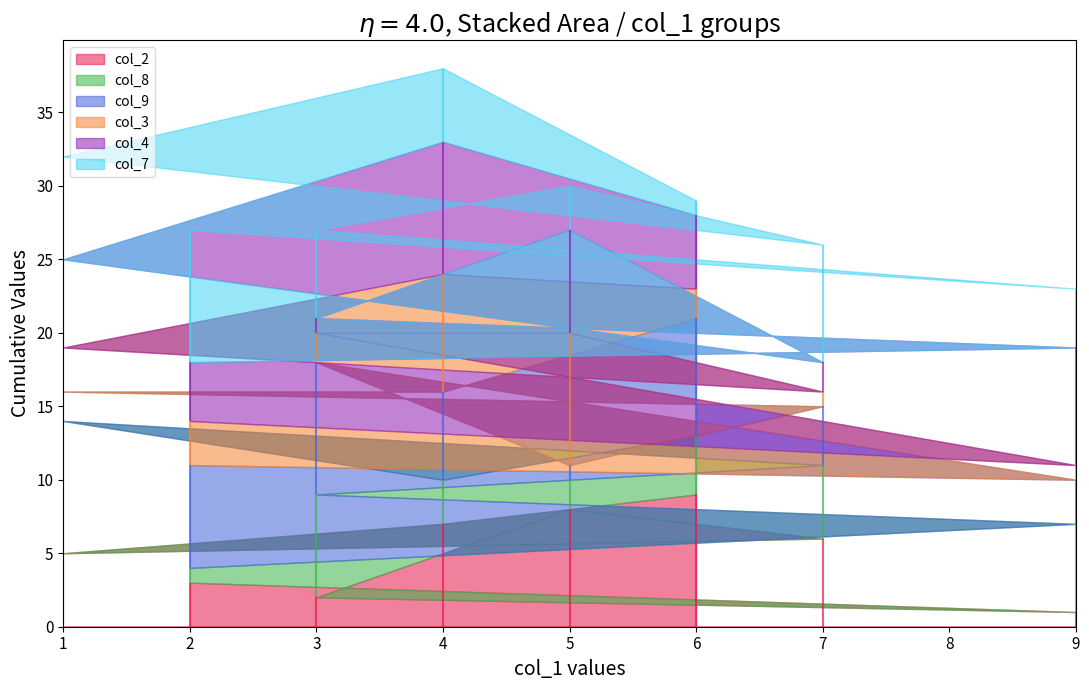

Where is col_2 nearest to the value 5?

1